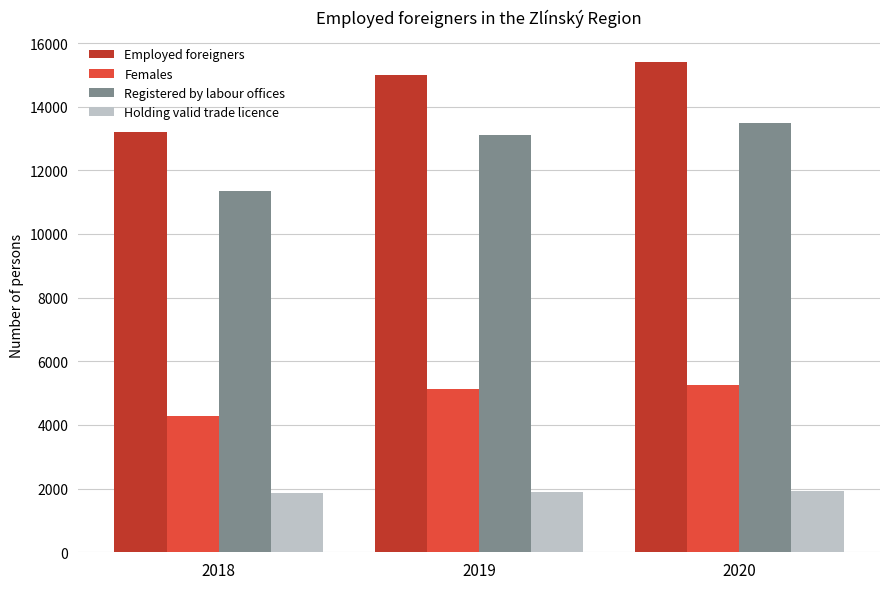

The value of Females at 2018 is 6332. True or false?

False